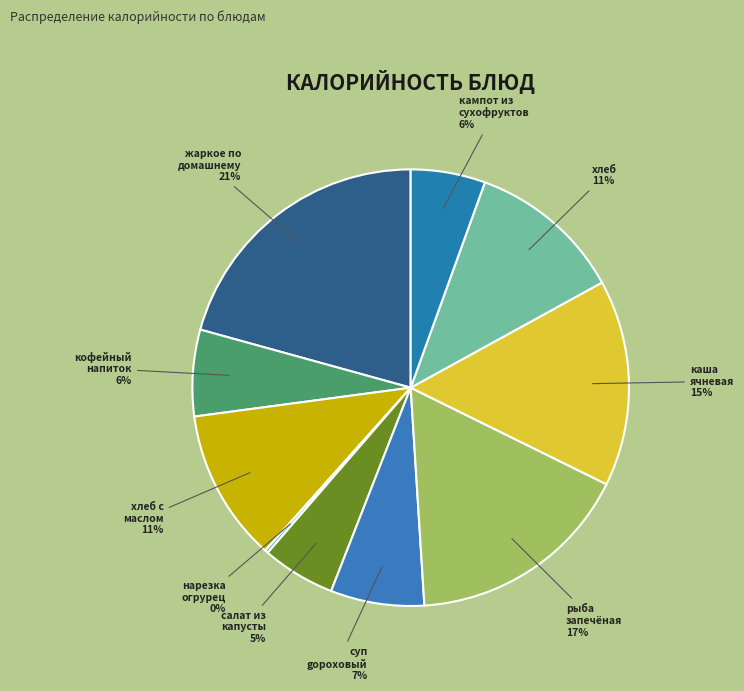

The жаркое по домашнему slice represents 21% of the pie. True or false?

True